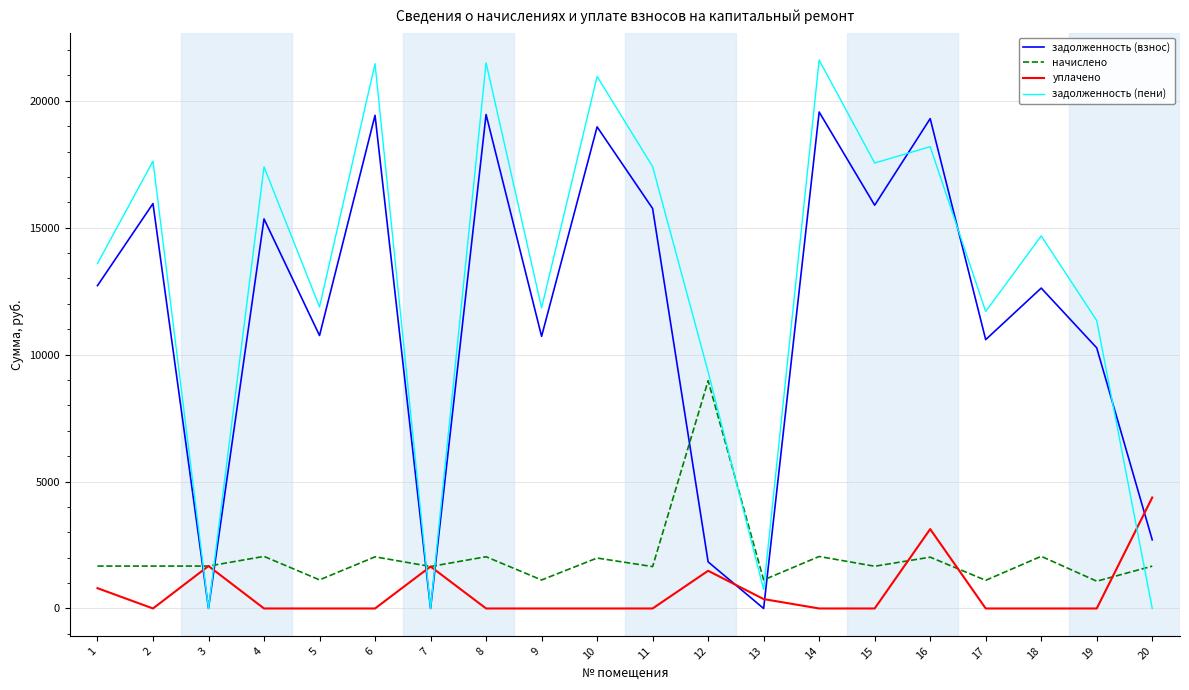

What is the difference between the задолженность (пени) values at 19 and 7?

11339.4